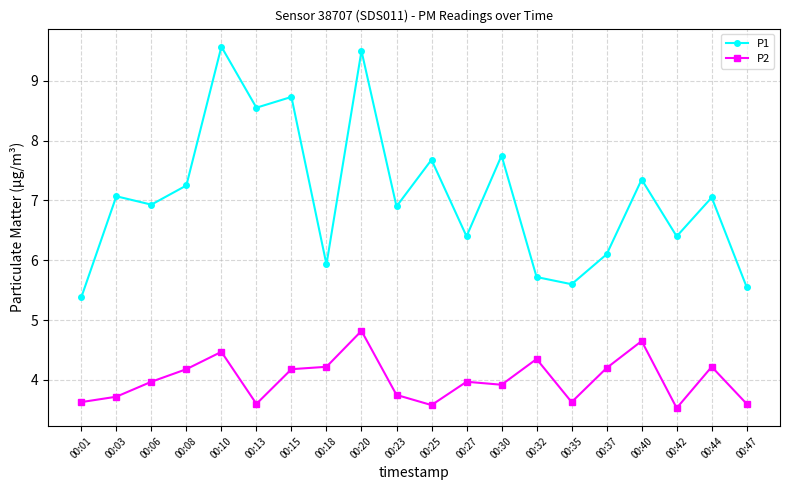

Is the value of P1 at 00:01 greater than the value of P2 at 00:32?

Yes